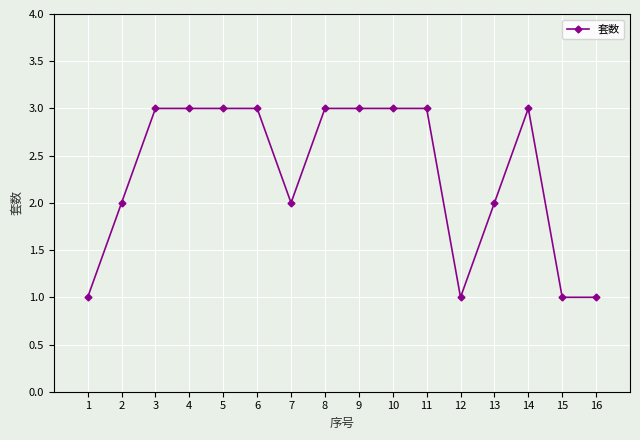

Reading left to right, extract all data points from this chart.

1	2	3	3	3	3	2	3	3	3	3	1	2	3	1	1